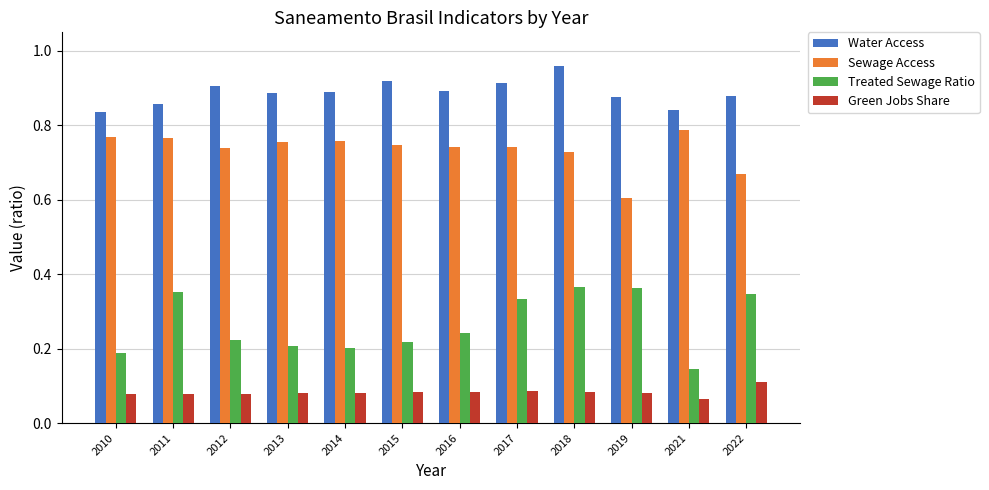

Does the chart contain stacked bars?

No